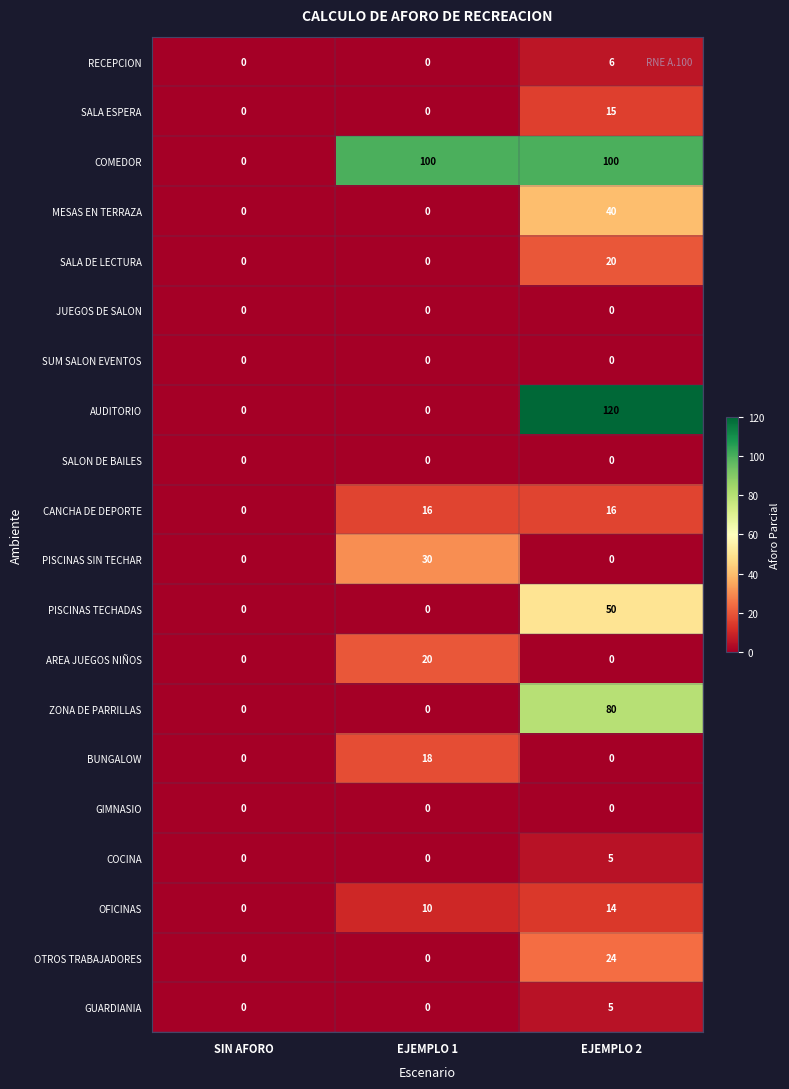

The COCINA series shows 2 at EJEMPLO 1. True or false?

False